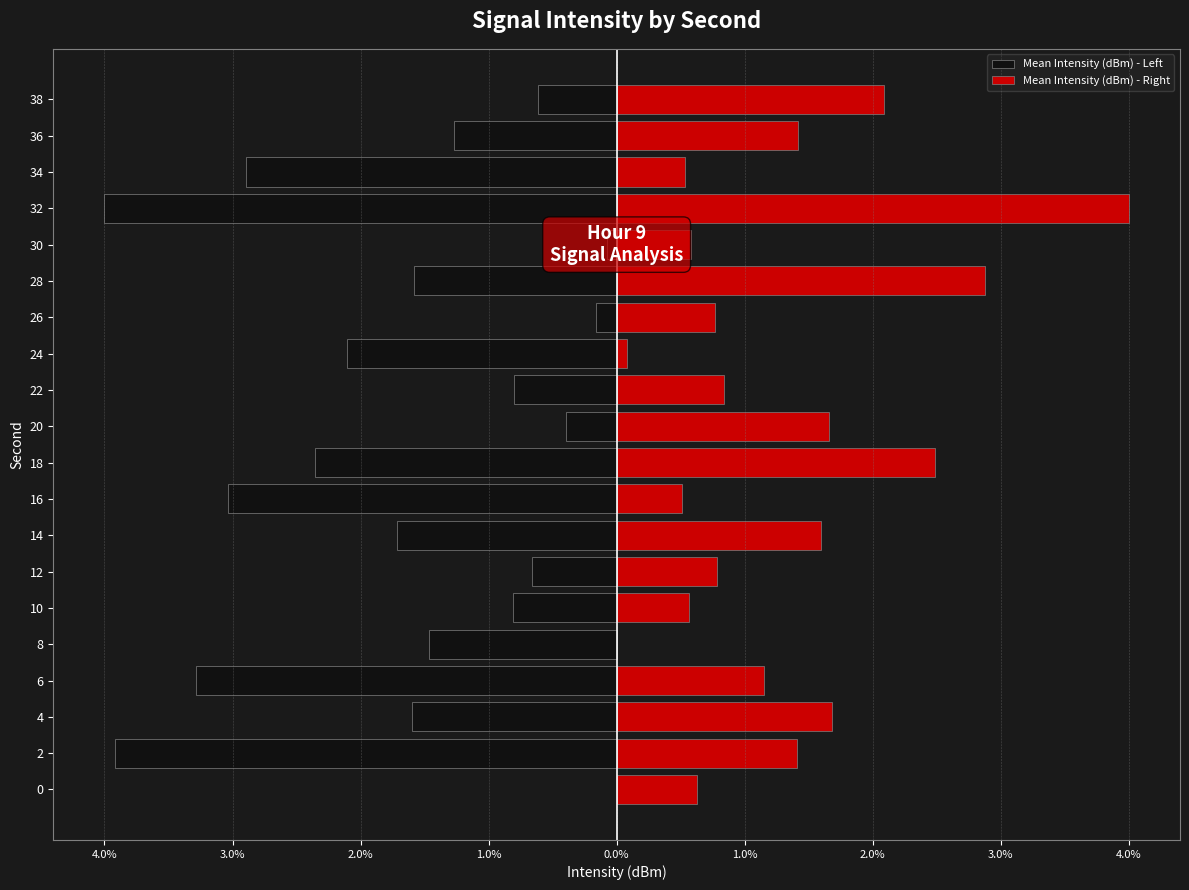

How many bars are there in total?

40